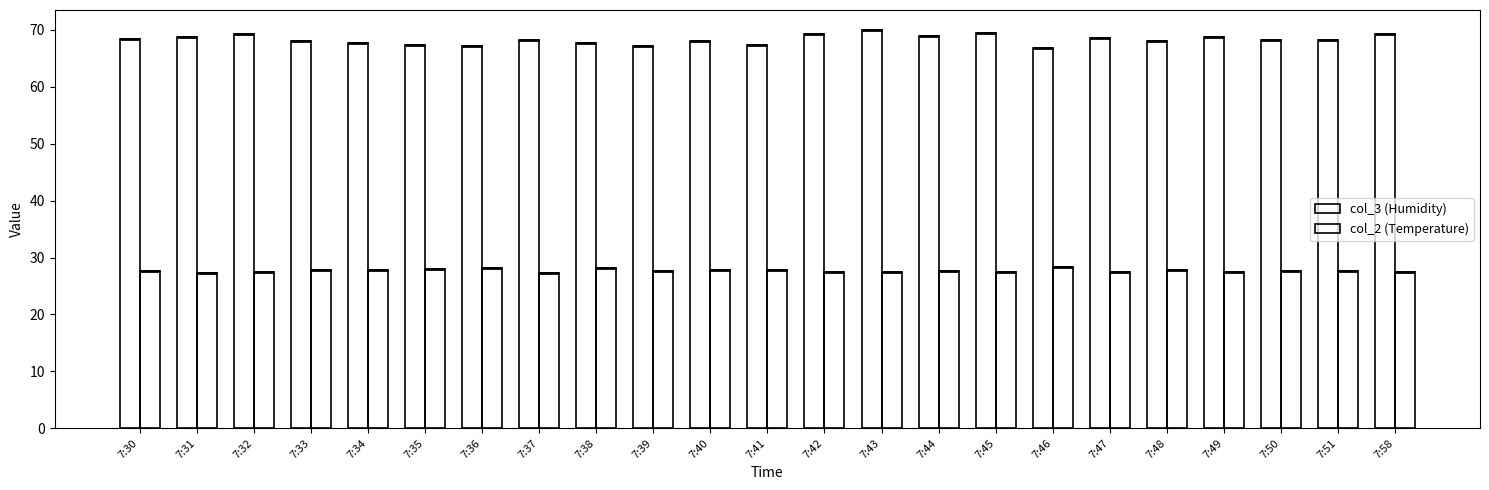

What is the difference between the second highest and second lowest values in the col_3 (Humidity) series?

2.3